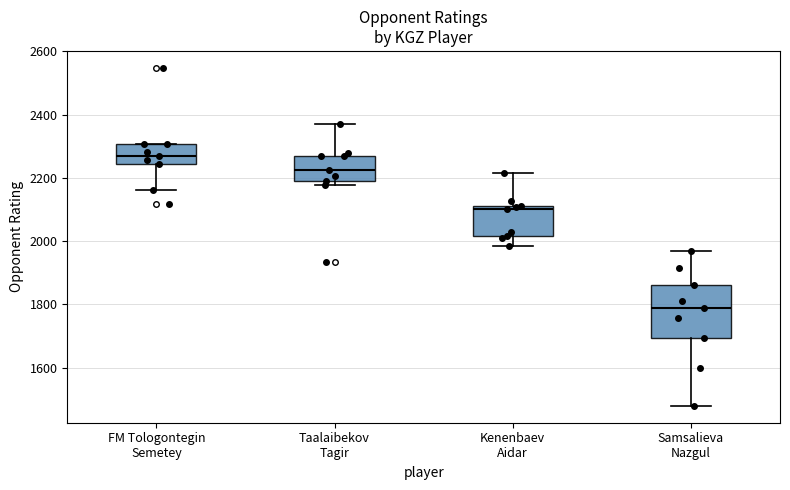

Which box is the tallest, from its lower edge to its upper edge?

Samsalieva Nazgul